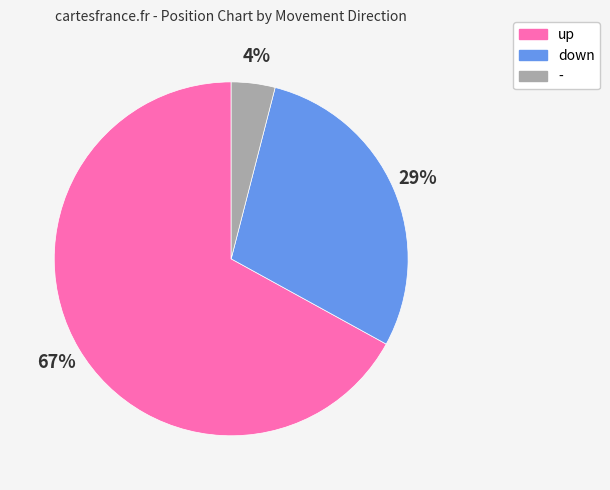

To the nearest percent, what is the combined percentage of - and up?

71%